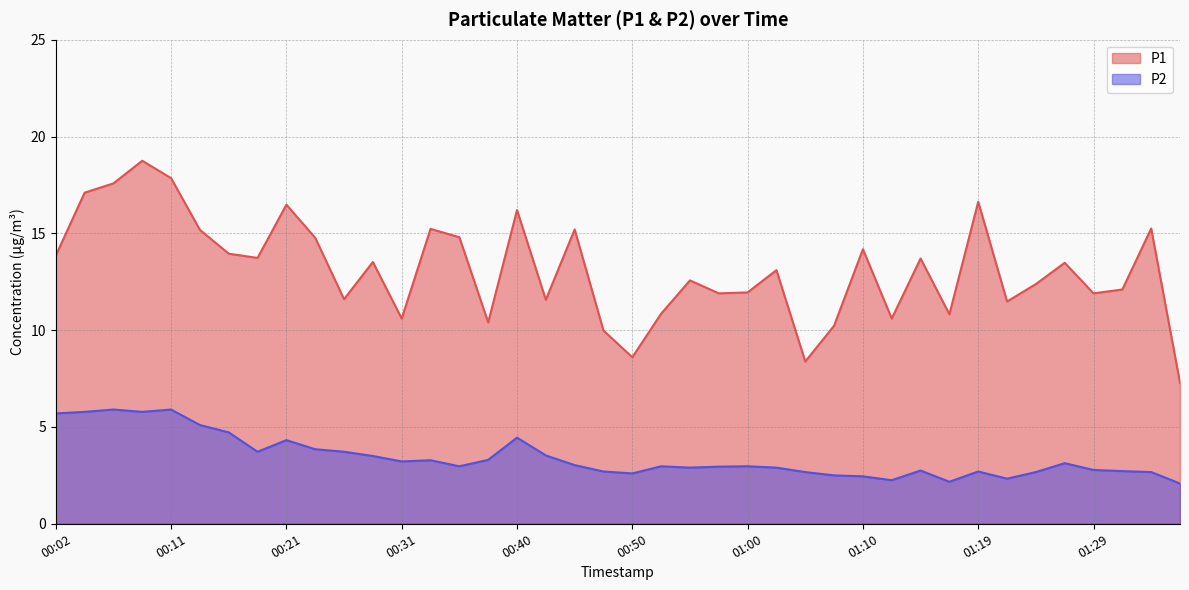

Is the value of P2 at 00:19 greater than the value of P1 at 00:11?

No